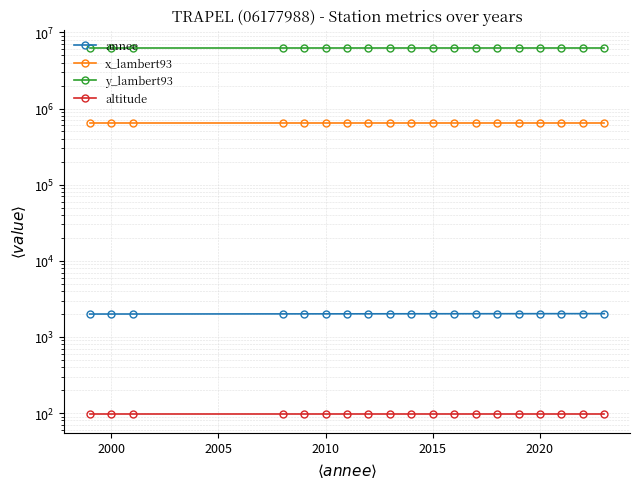

What are all the series names shown in the legend?

annee, x_lambert93, y_lambert93, altitude